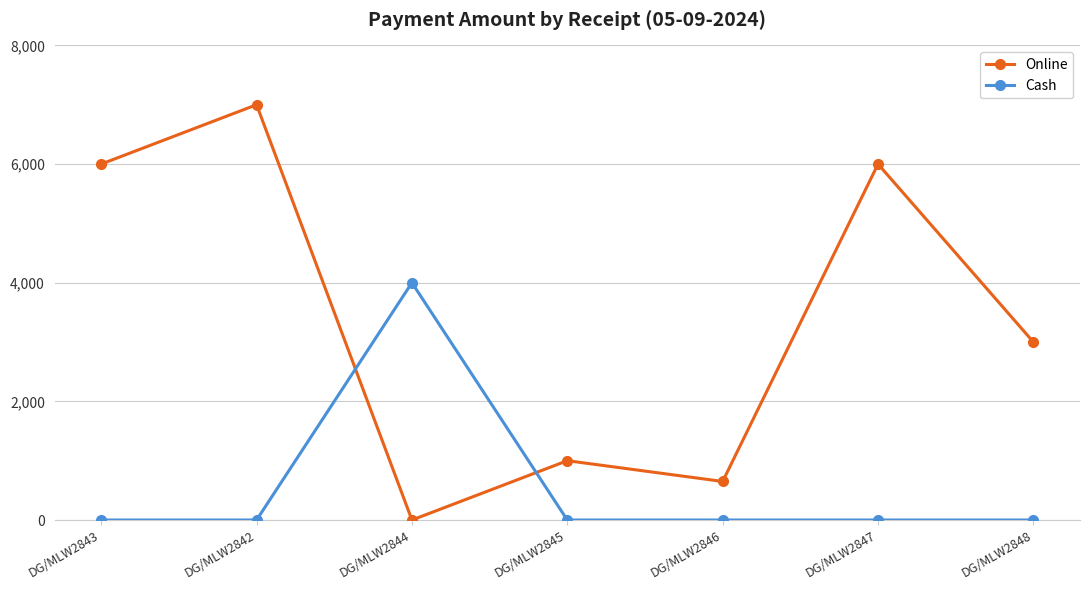

What is the approximate value of Online at DG/MLW2847?

6000